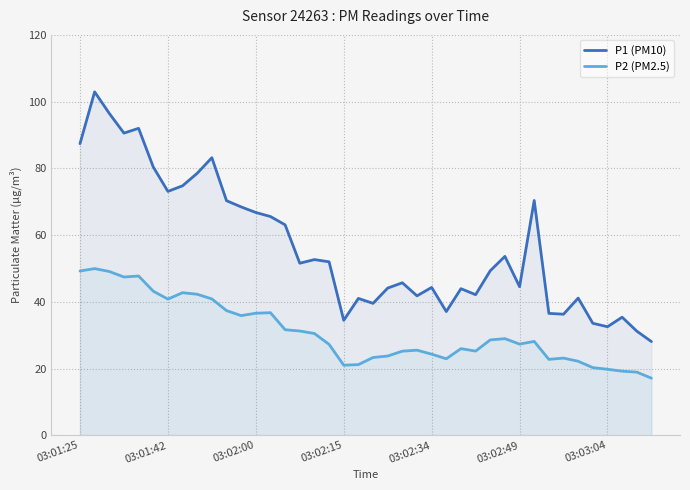

What is the sum of all P2 (PM2.5) values?

1236.0